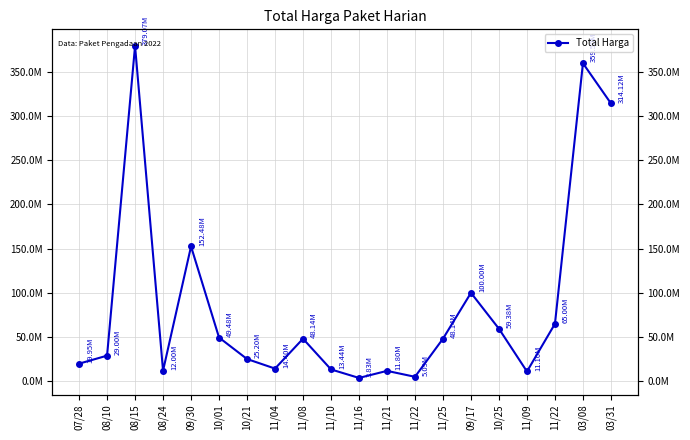

At which category does the data reach its first local peak?

08/15